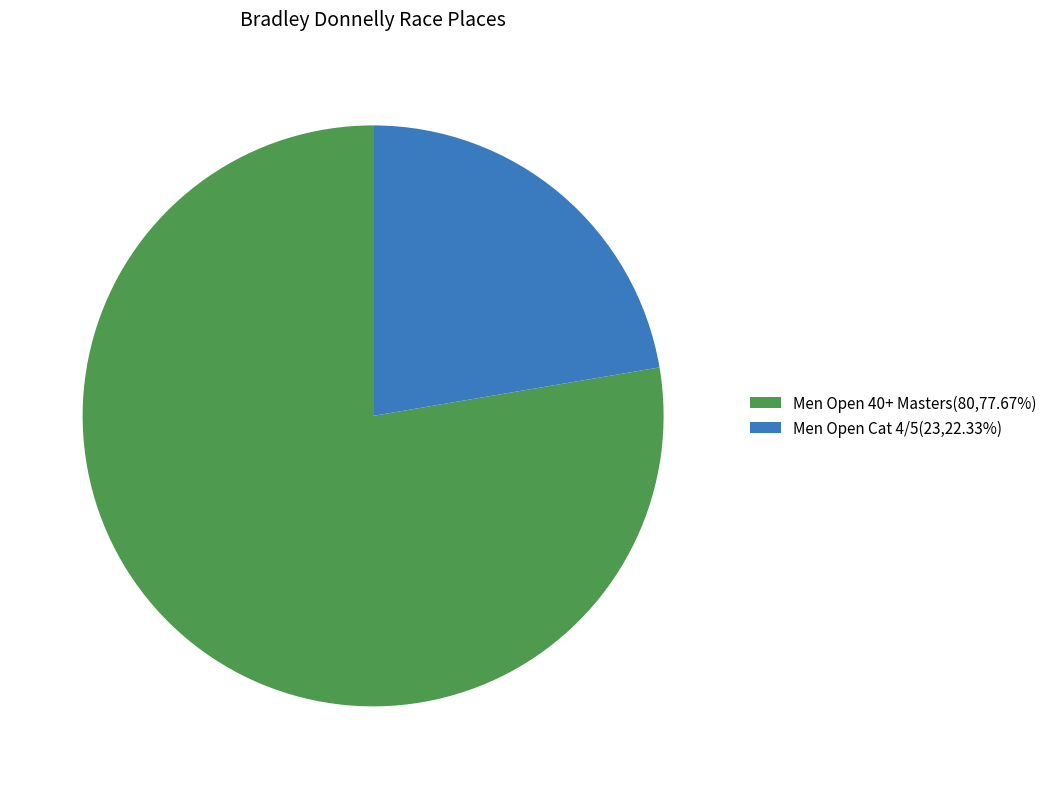

Is it true that Men Open Cat 4/5 is 13% of the pie?

False